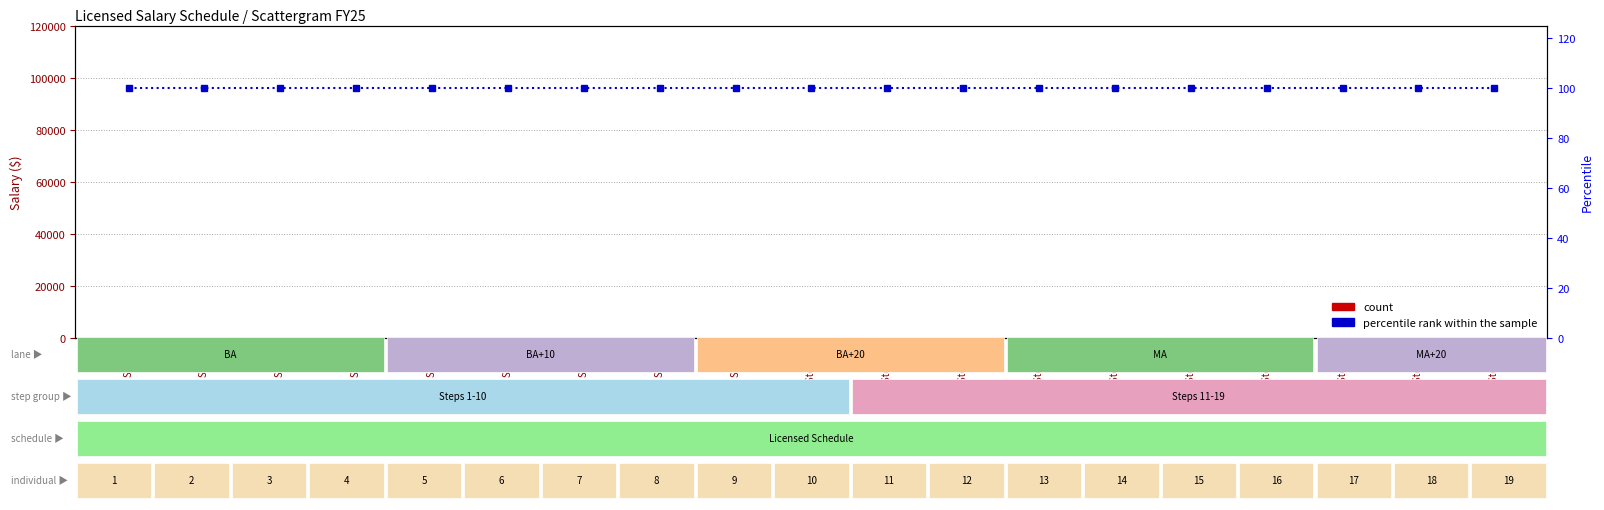

Reading right to left, extract all data points from this chart.

count: 0	0	0	0	0	0	0	0	0	0	0	0	0	0	0	0	0	0	0
percentile rank within the sample: 100	100	100	100	100	100	100	100	100	100	100	100	100	100	100	100	100	100	100